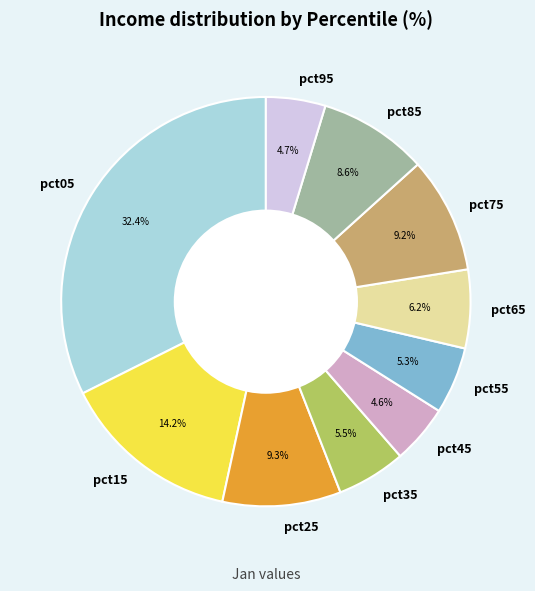

To the nearest percent, what percentage of the pie is pct65?

6%